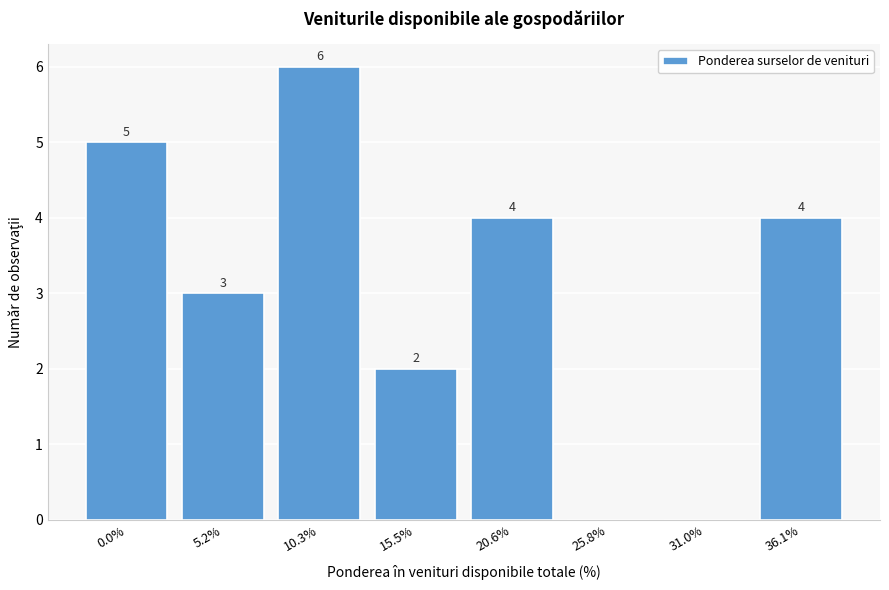

Reading left to right, transcribe all the data shown in this chart.

0.0%=5	5.2%=3	10.3%=6	15.5%=2	20.6%=4	25.8%=0	31.0%=0	36.1%=4